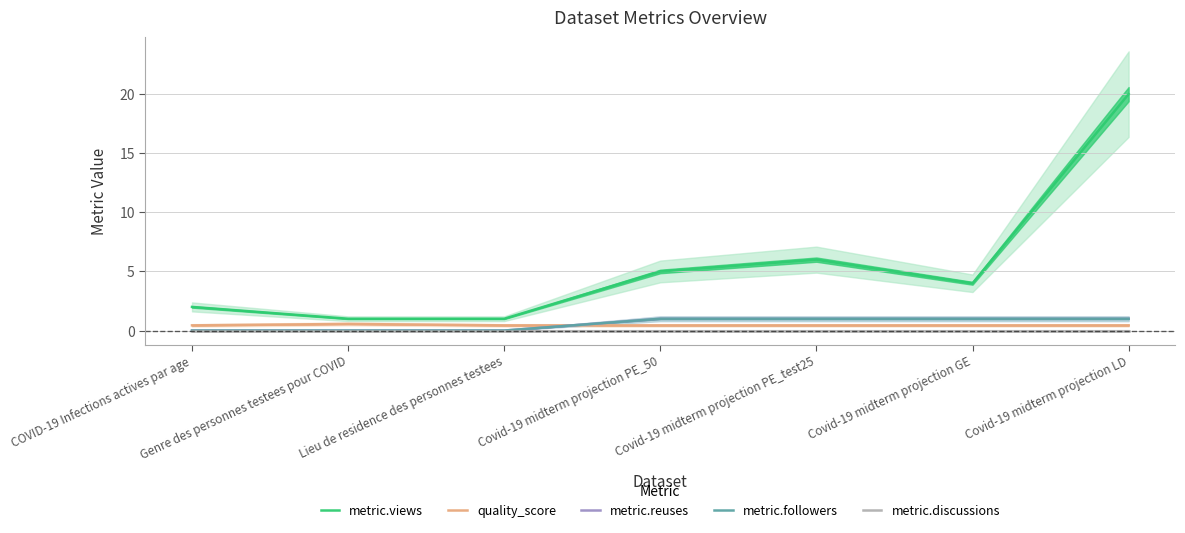

True or false: quality_score has a value of 0.4 at Covid-19 midterm projection PE_50.

True